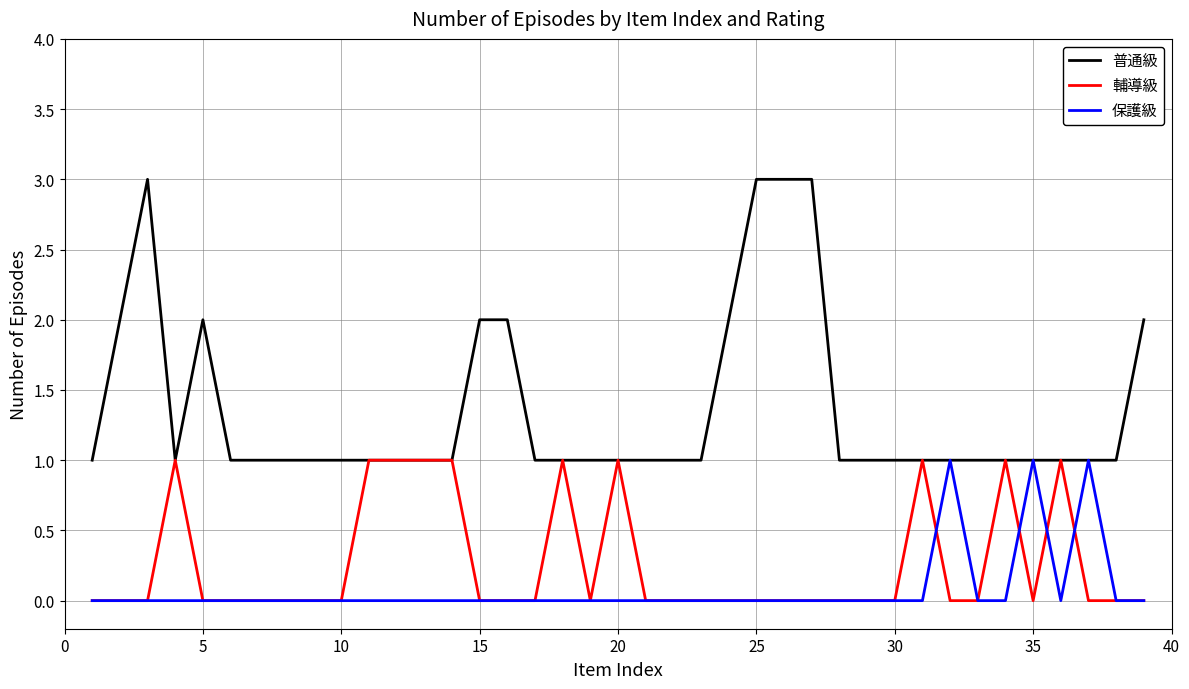

What is the greatest value displayed?

3